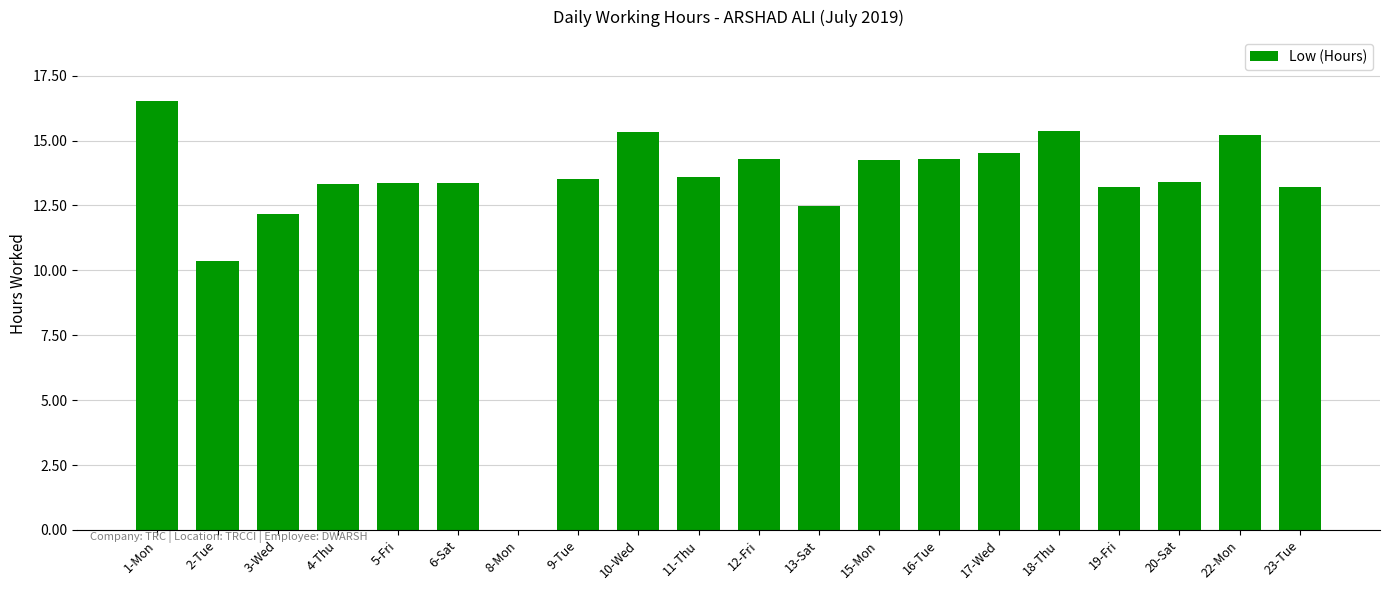

Which label corresponds to the largest value in the chart?

1-Mon